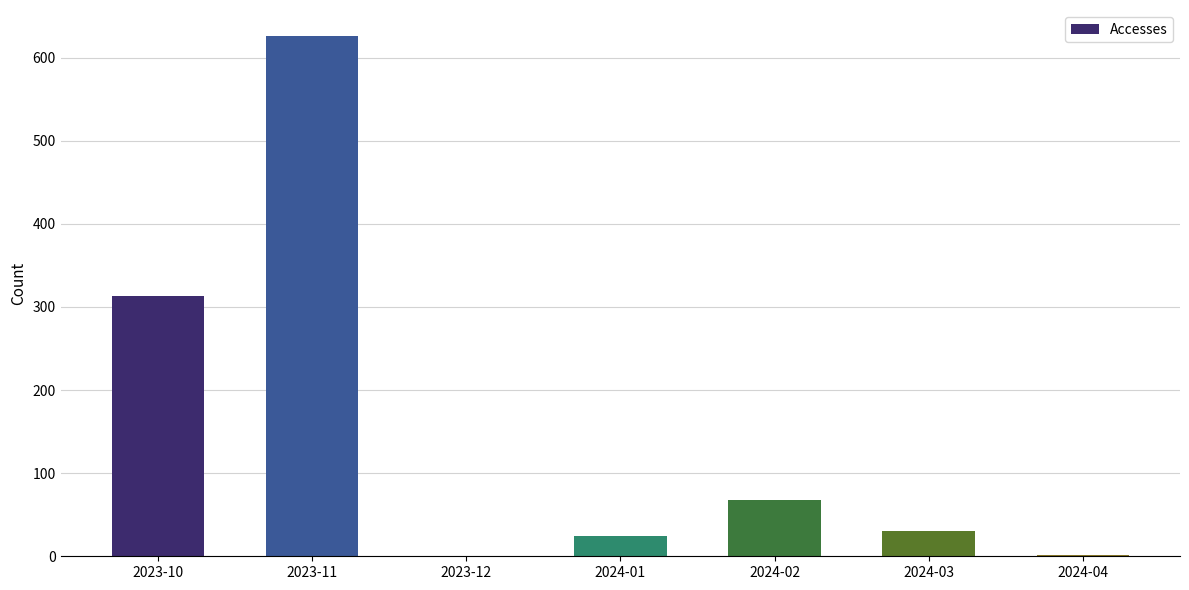

How many series are shown in this chart?

1